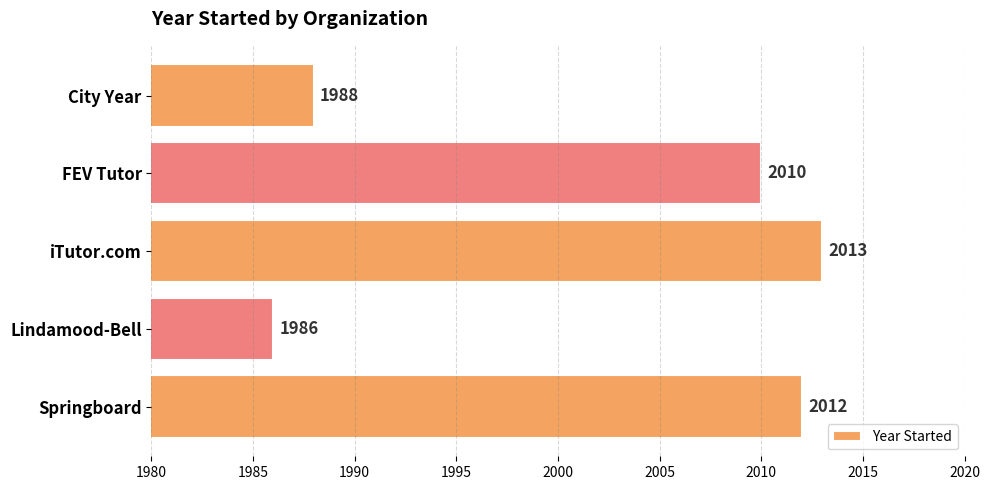

Rank the categories by value from lowest to highest.

Lindamood-Bell, City Year, FEV Tutor, Springboard, iTutor.com